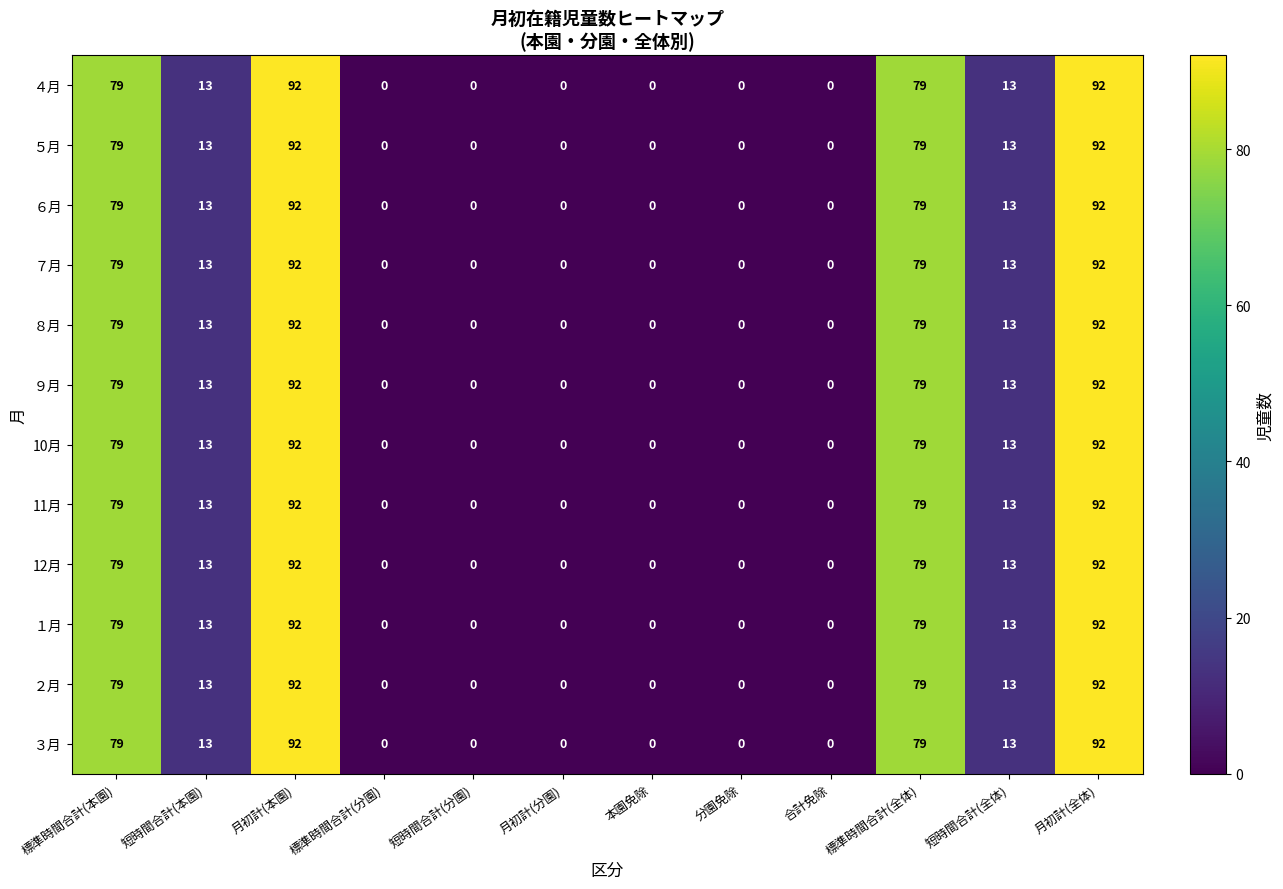

What is the difference between the maximum and minimum values in the 11月 series?

92